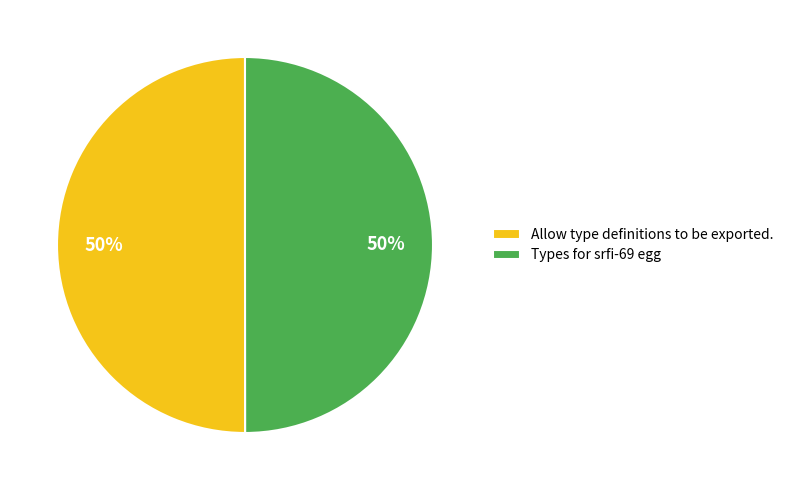

Count the number of slices in the pie.

2